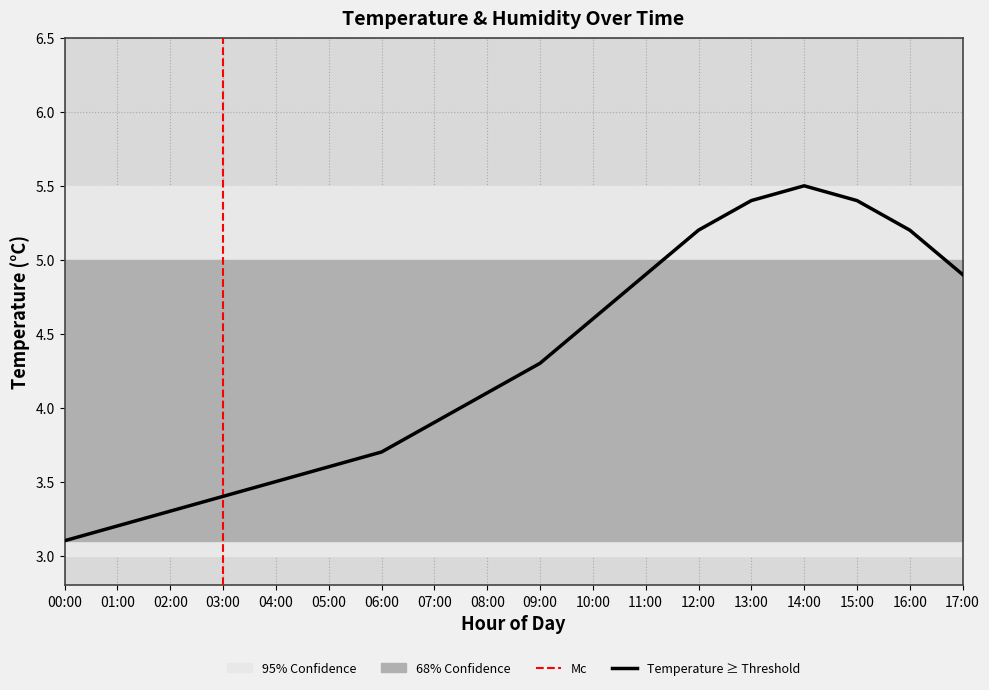

Reading left to right, what are all the values shown in this chart?

00:00=3.1	01:00=3.2	02:00=3.3	03:00=3.4	04:00=3.5	05:00=3.6	06:00=3.7	07:00=3.9	08:00=4.1	09:00=4.3	10:00=4.6	11:00=4.9	12:00=5.2	13:00=5.4	14:00=5.5	15:00=5.4	16:00=5.2	17:00=4.9